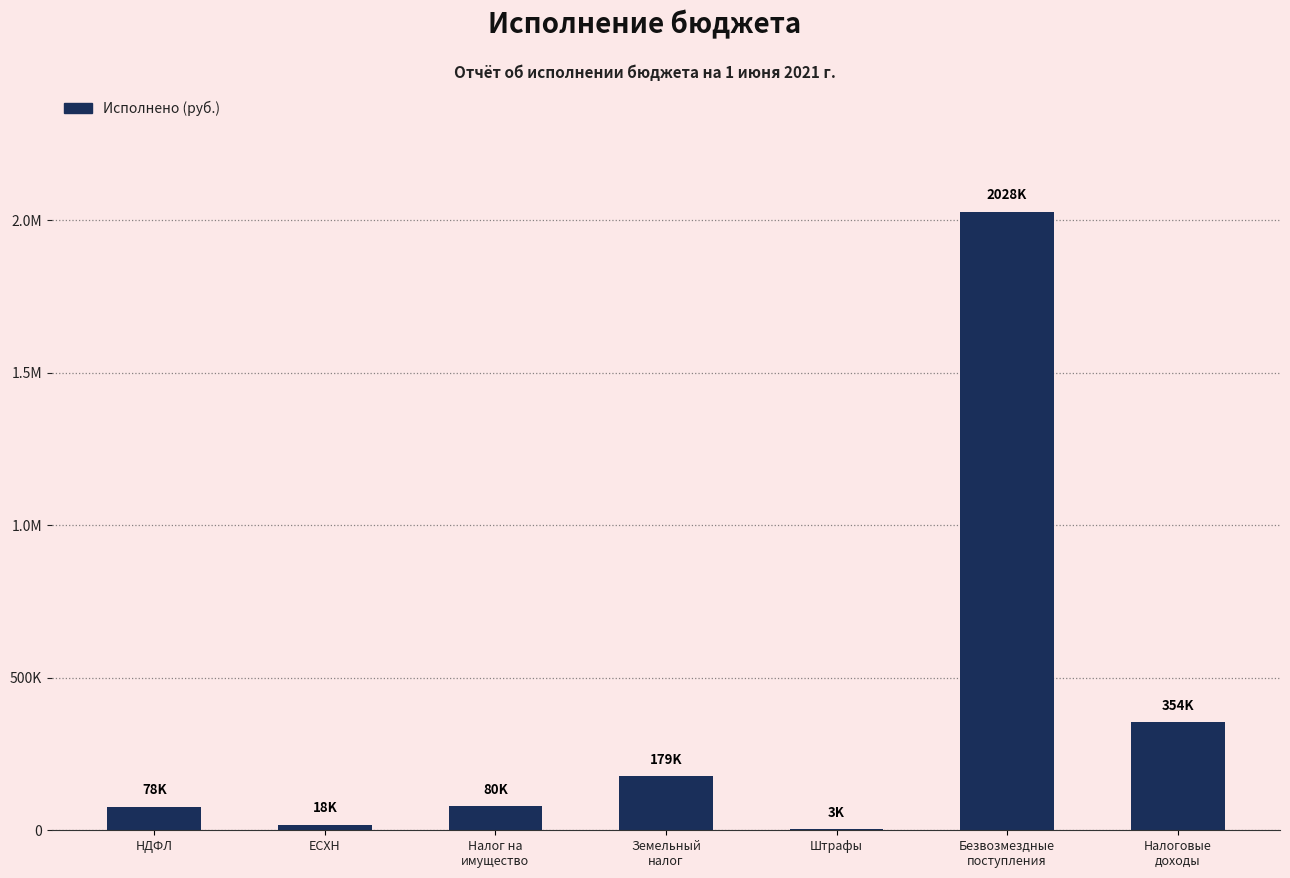

Rank the categories by value from highest to lowest.

Безвозмездные
поступления, Налоговые
доходы, Земельный
налог, Налог на
имущество, НДФЛ, ЕСХН, Штрафы